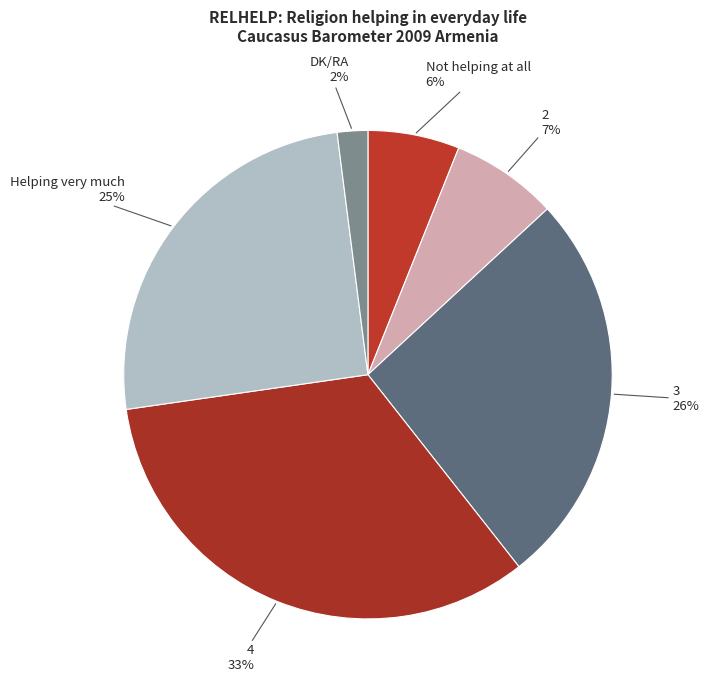

What percentage is the 3 slice, to the nearest percent?

26%